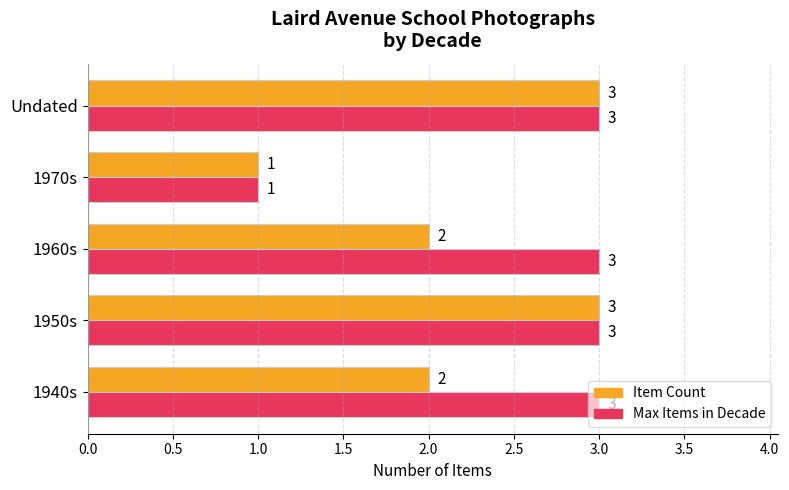

What is the average value of the Max Items in Decade series?

3